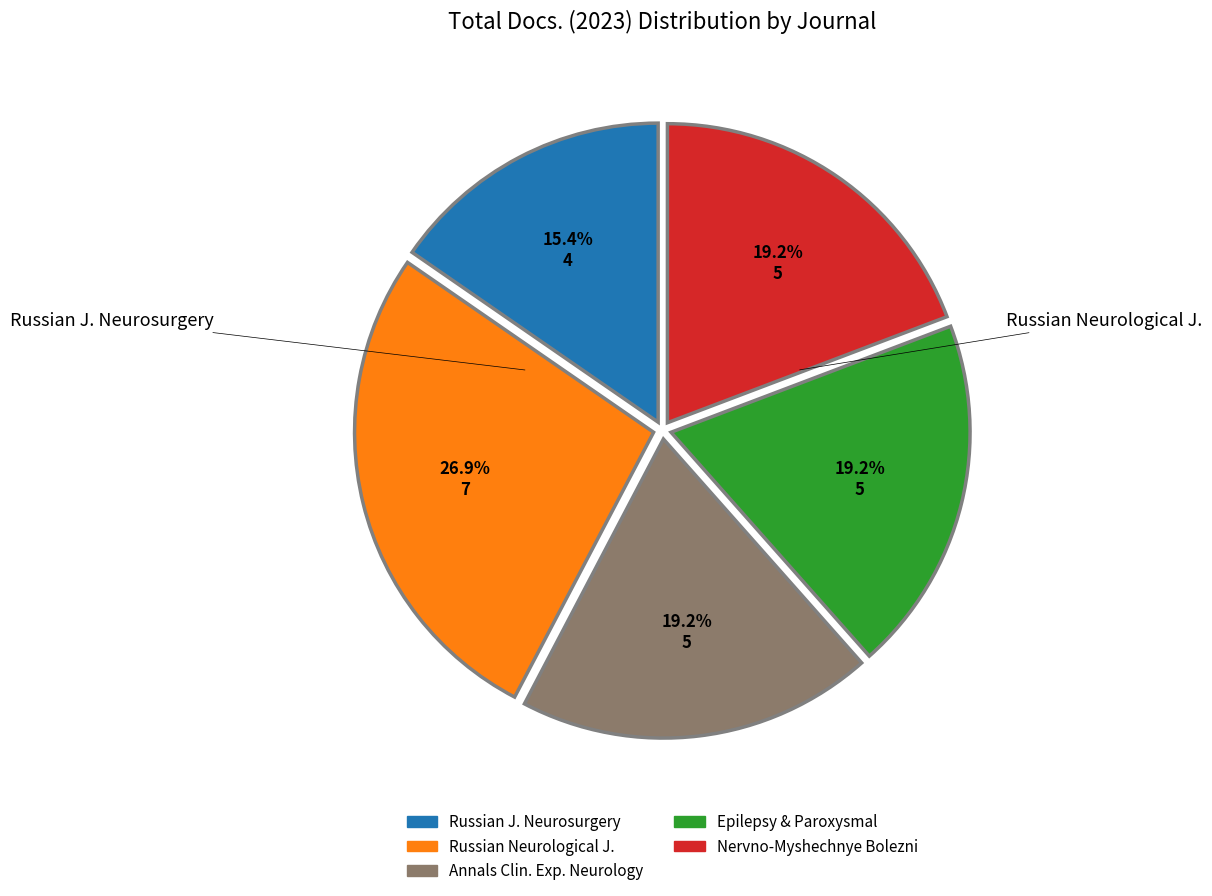

Is there a majority slice in this chart?

No